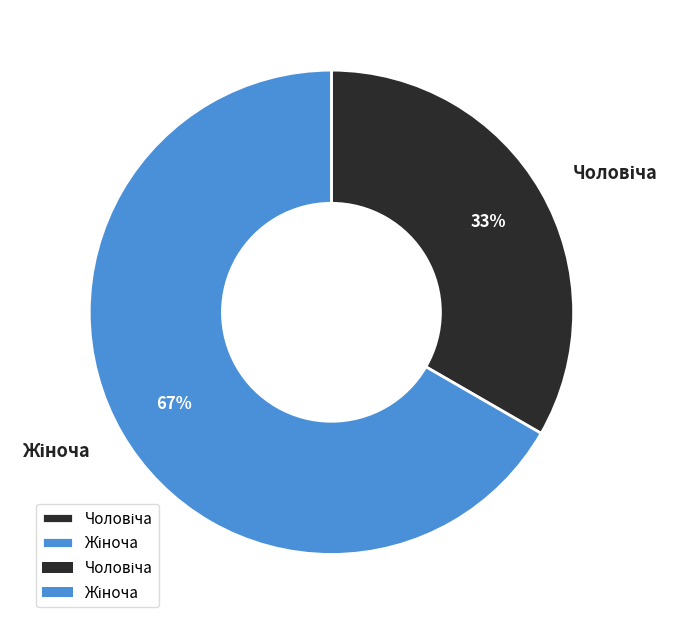

Does any single category account for the majority?

Yes